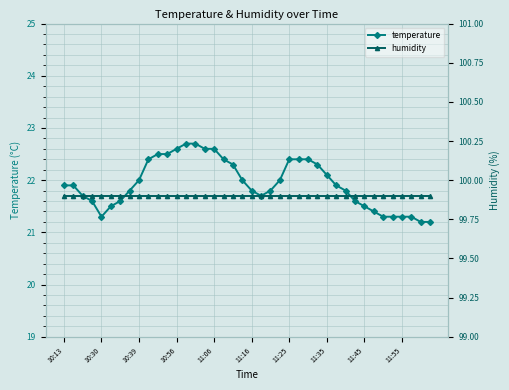

Count the number of categories in the chart.

40